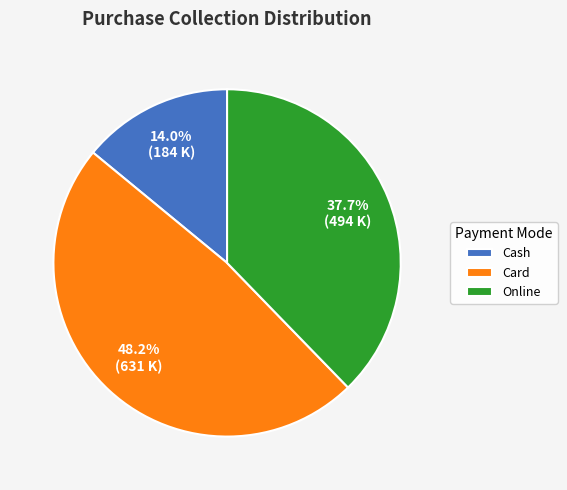

What is the ratio of the value at Online to the value at Cash?

2.7